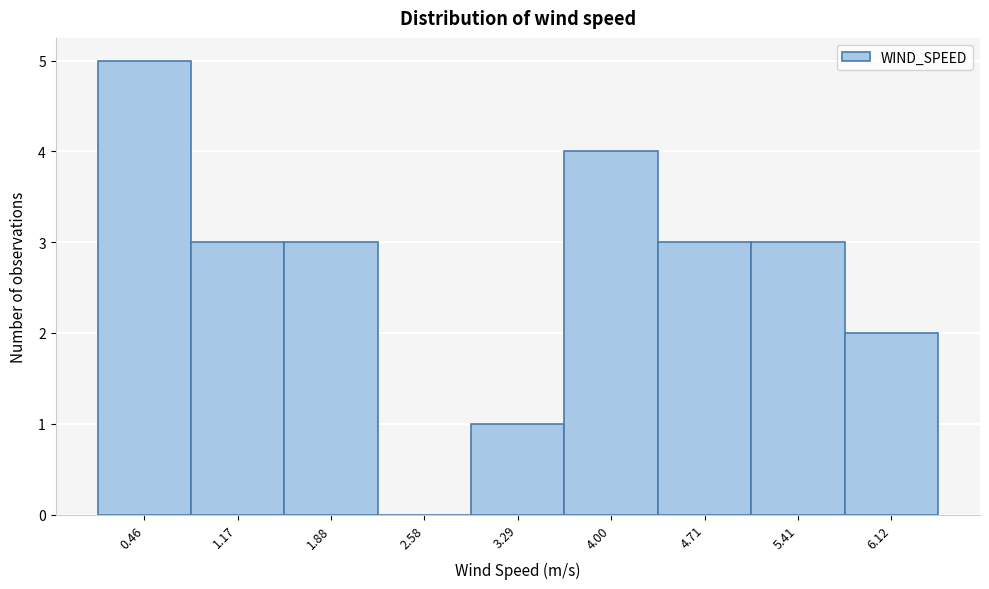

Which range on the x-axis has the tallest bar?

0.1 to 0.8